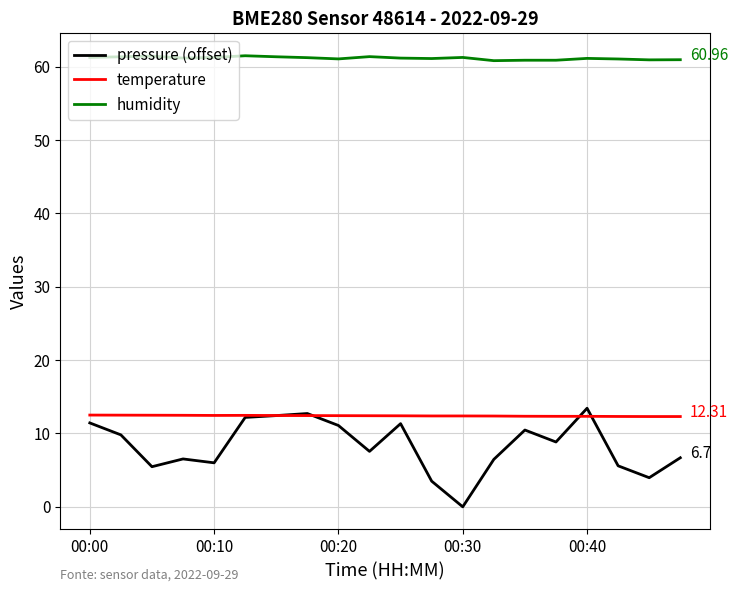

Which series has the widest spread of values?

pressure (offset)